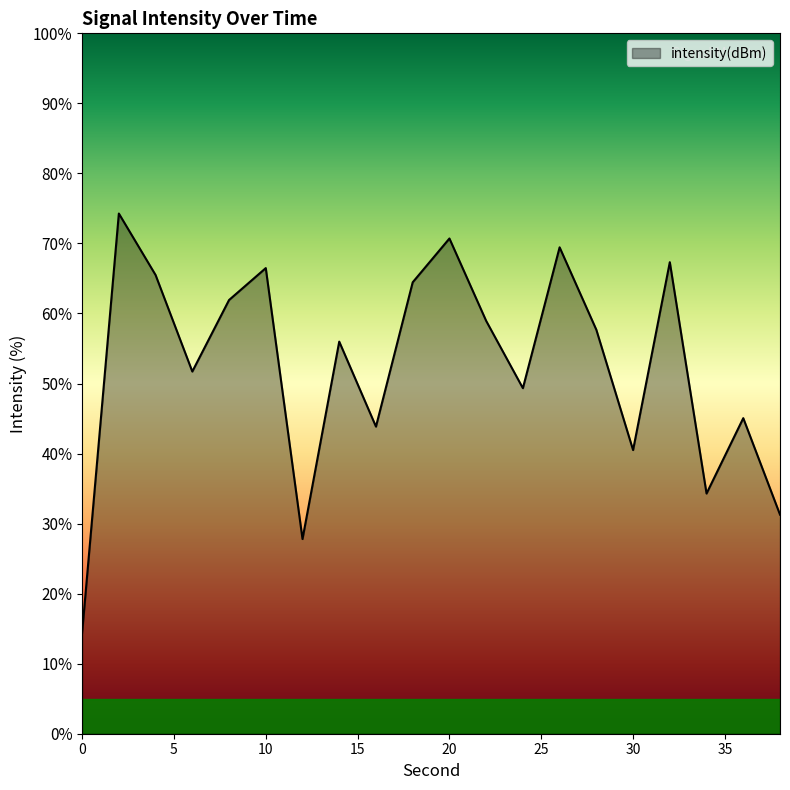

What is the smallest value displayed?

14.4